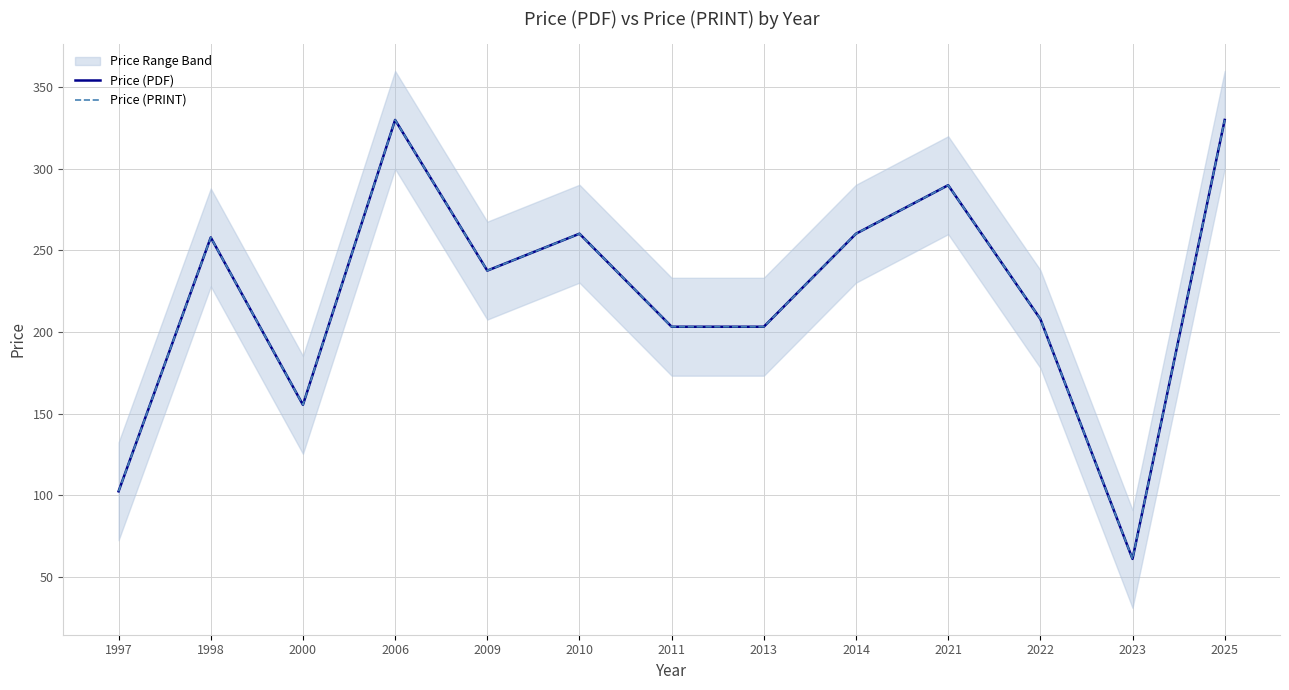

At which label is Price (PDF) closest to 195?

2011